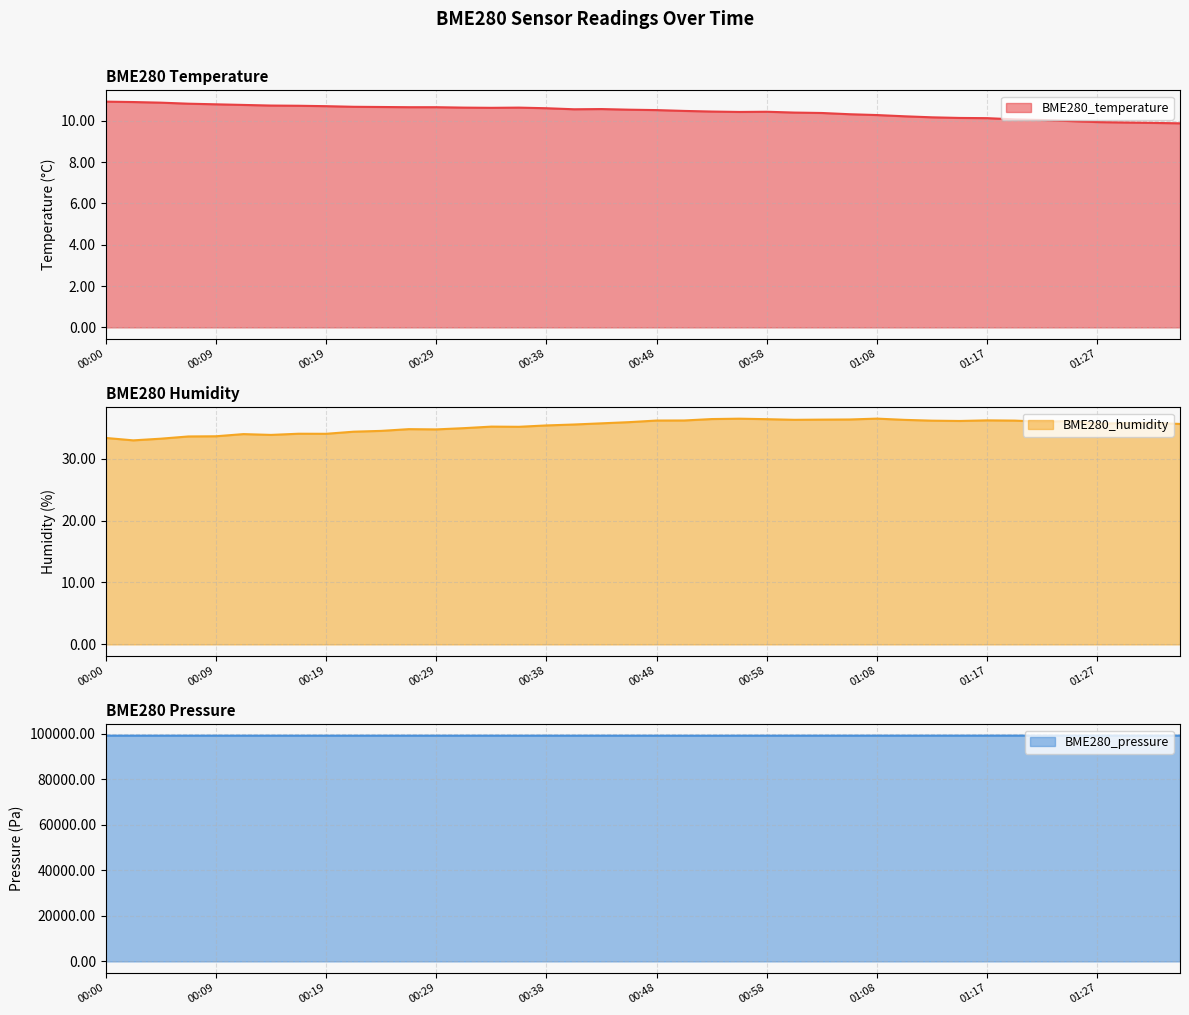

What is the label of the 10th point from the right?

01:12